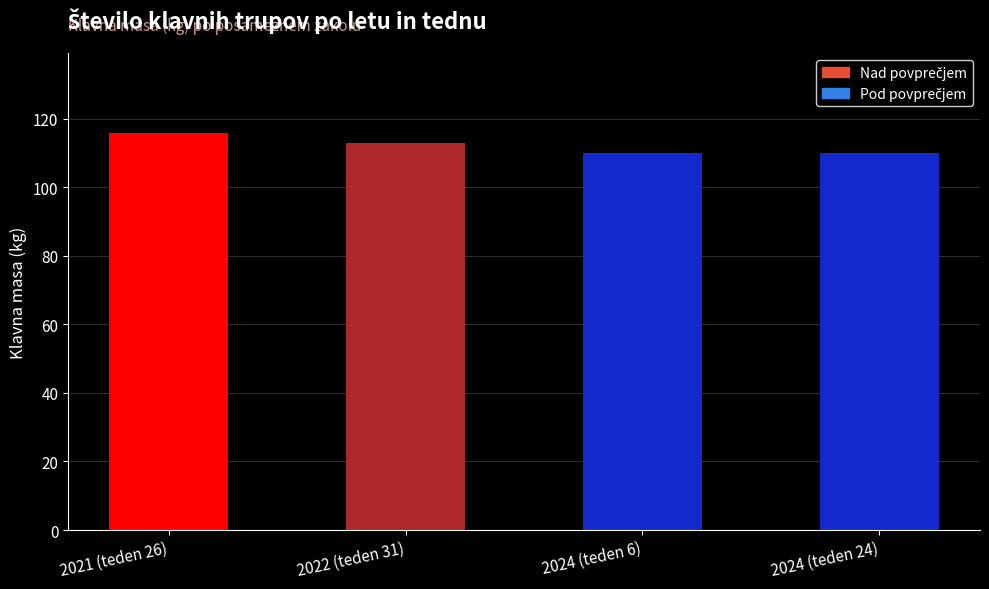

Reading left to right, transcribe all the data shown in this chart.

116	113	110	110